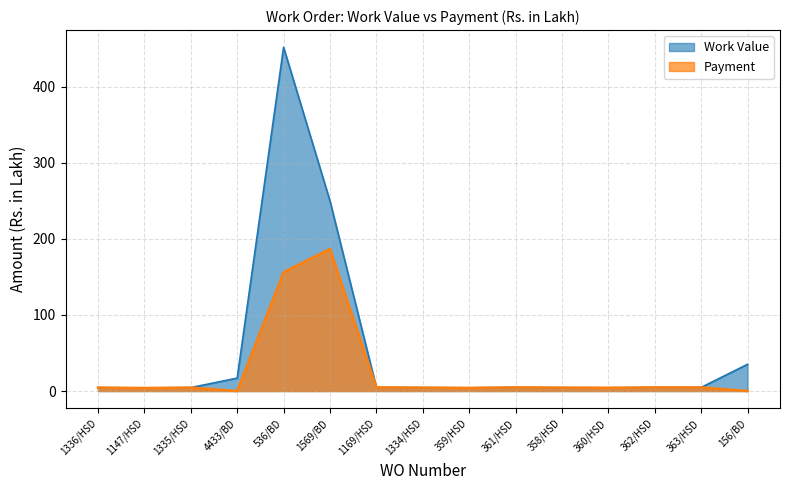

Which series has the widest spread of values?

Work Value